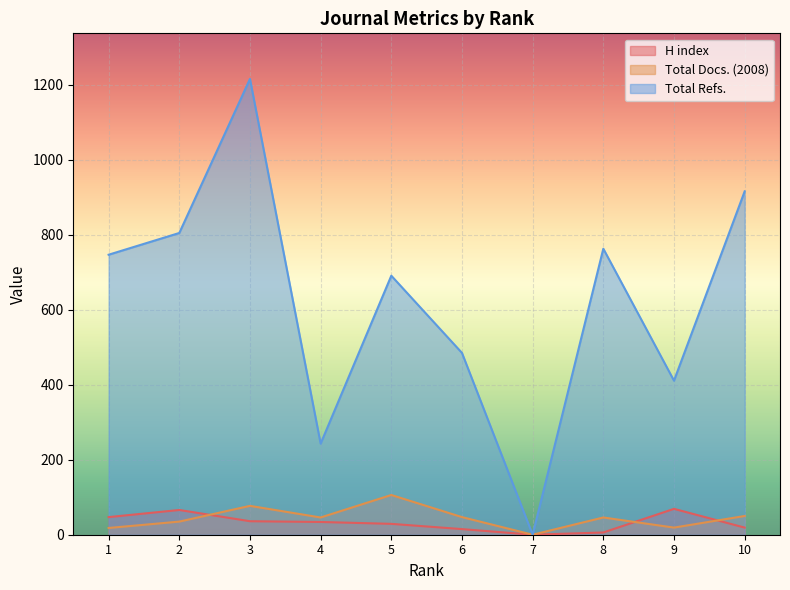

Which series changed the most between 4 and 5?

Total Refs.